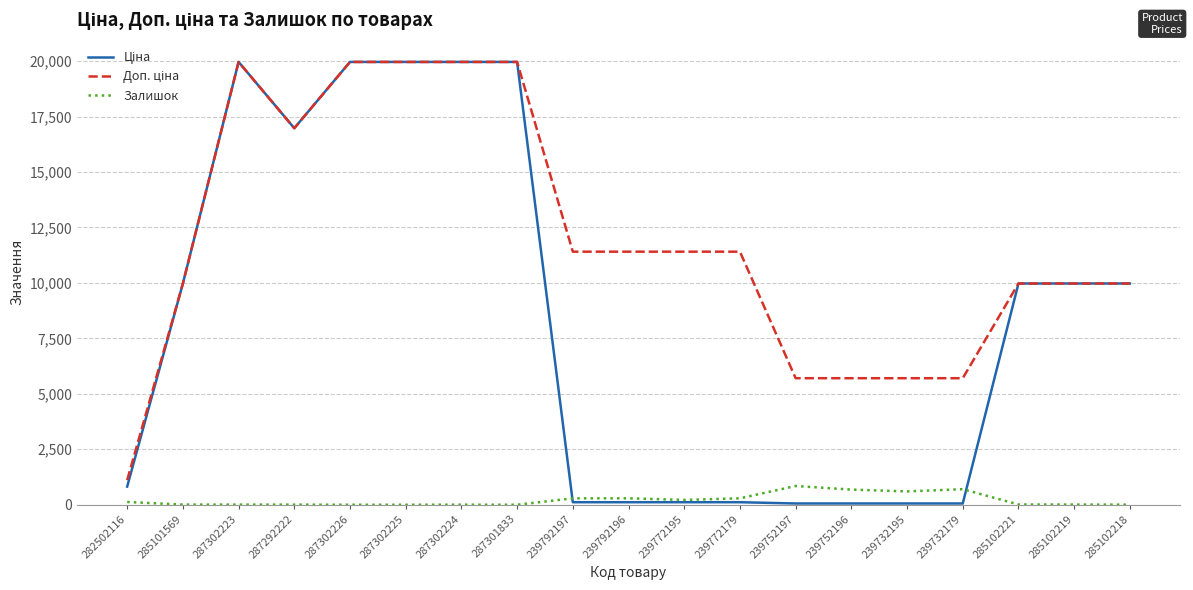

What is the maximum value shown in the chart?

19964.2